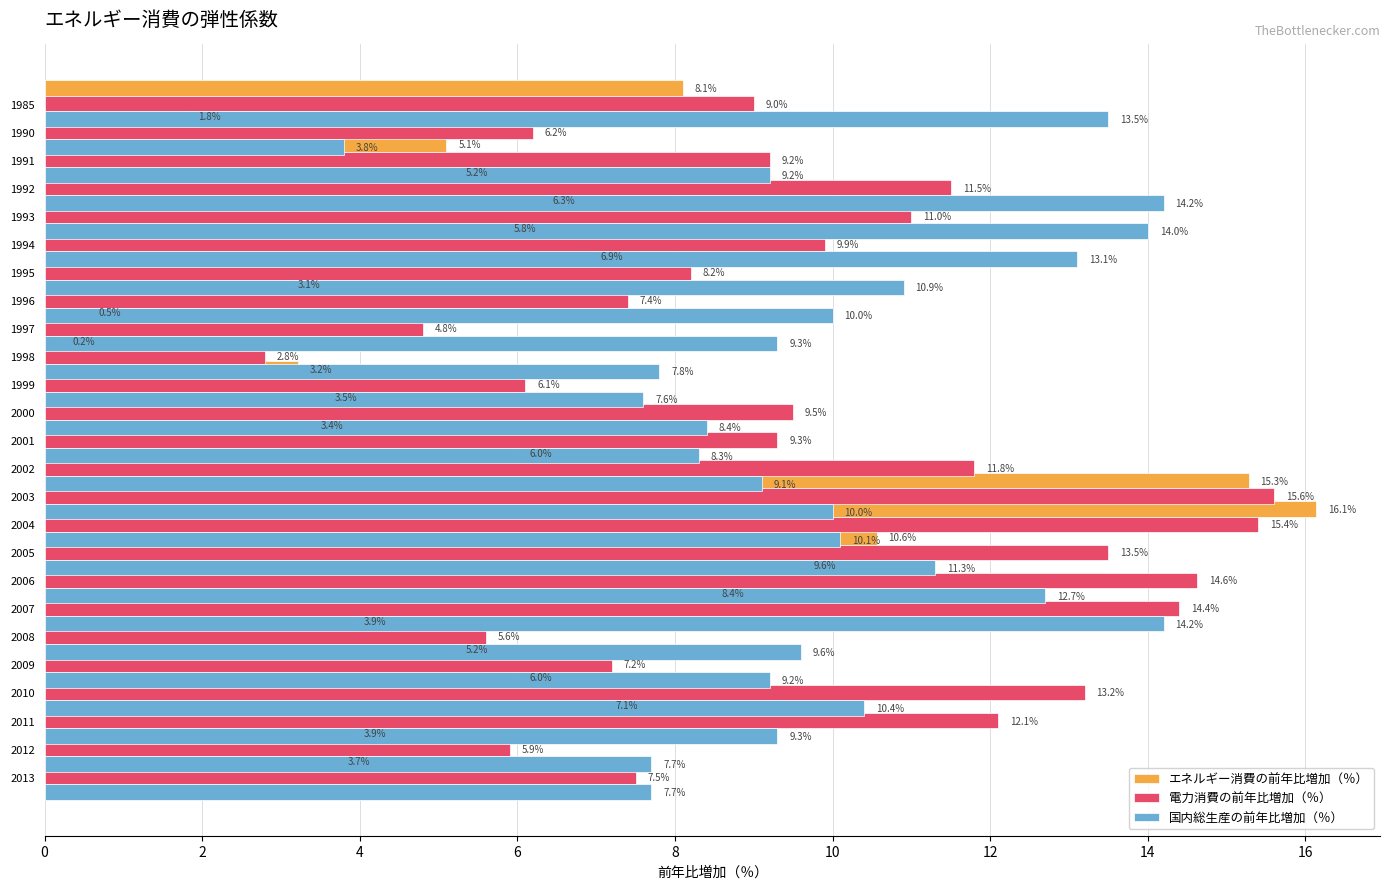

What is the difference between the highest and lowest values at 13?

5.8